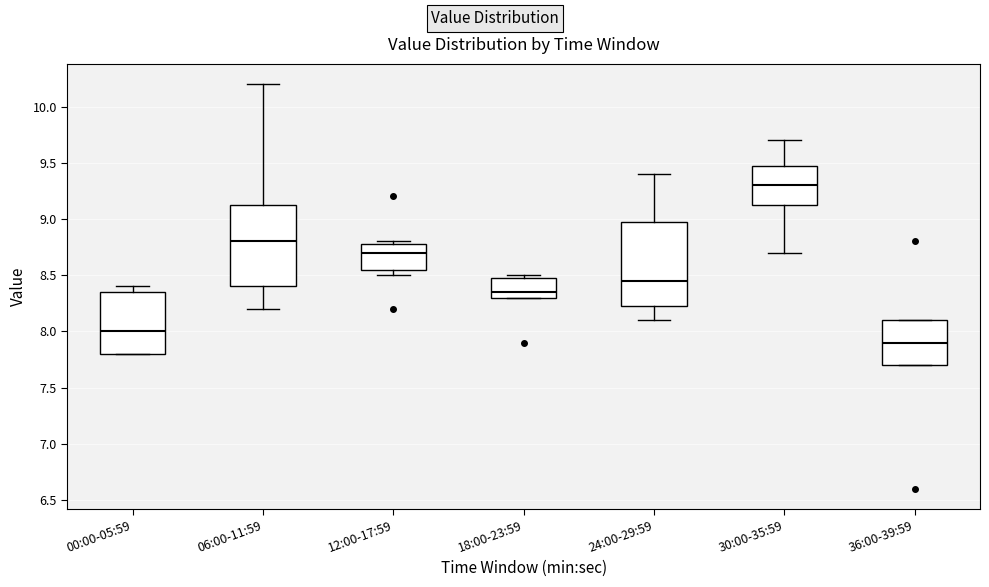

Reading left to right, read every box against the y-axis: the position of its median line, the range the box covers, and the ends of its whiskers. The values are not printed on the chart, so give them approximately, as read against the axis.

00:00-05:59: median 8.00, box 7.80 to 8.35, whiskers 7.80 to 8.40
06:00-11:59: median 8.80, box 8.40 to 9.15, whiskers 8.20 to 10.20
12:00-17:59: median 8.70, box 8.55 to 8.80, whiskers 8.50 to 8.80 (just above the box's upper edge)
18:00-23:59: median 8.35, box 8.30 to 8.50, whiskers 8.30 to 8.50 (just above the box's upper edge)
24:00-29:59: median 8.45, box 8.25 to 9.00, whiskers 8.10 to 9.40
30:00-35:59: median 9.30, box 9.15 to 9.50, whiskers 8.70 to 9.70
36:00-39:59: median 7.90, box 7.70 to 8.10, whiskers 7.70 to 8.10